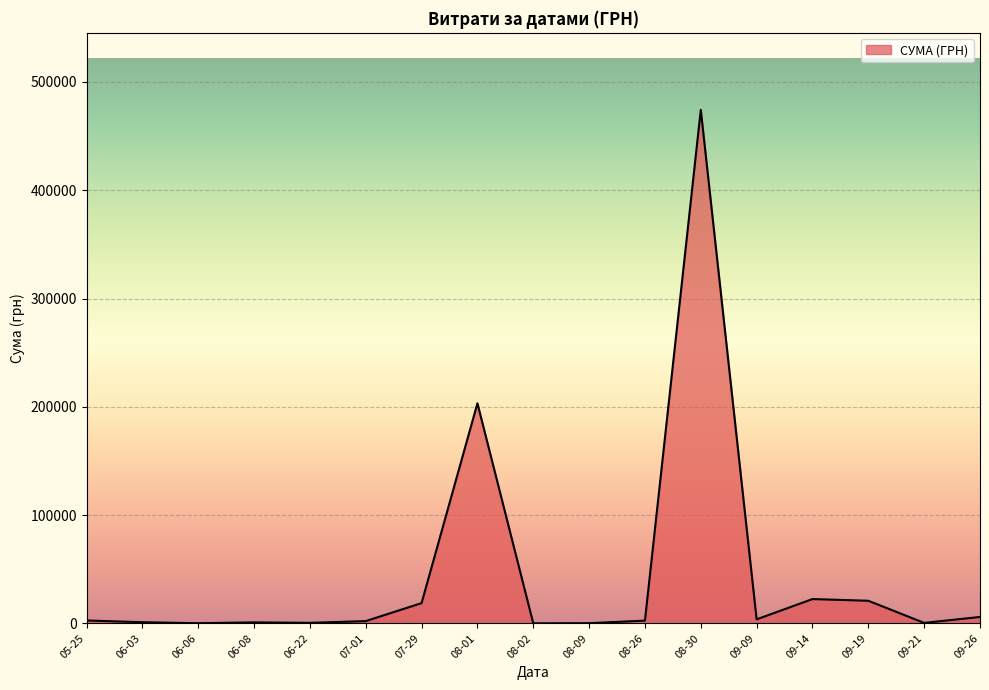

What is the sum of all values?

759086.0